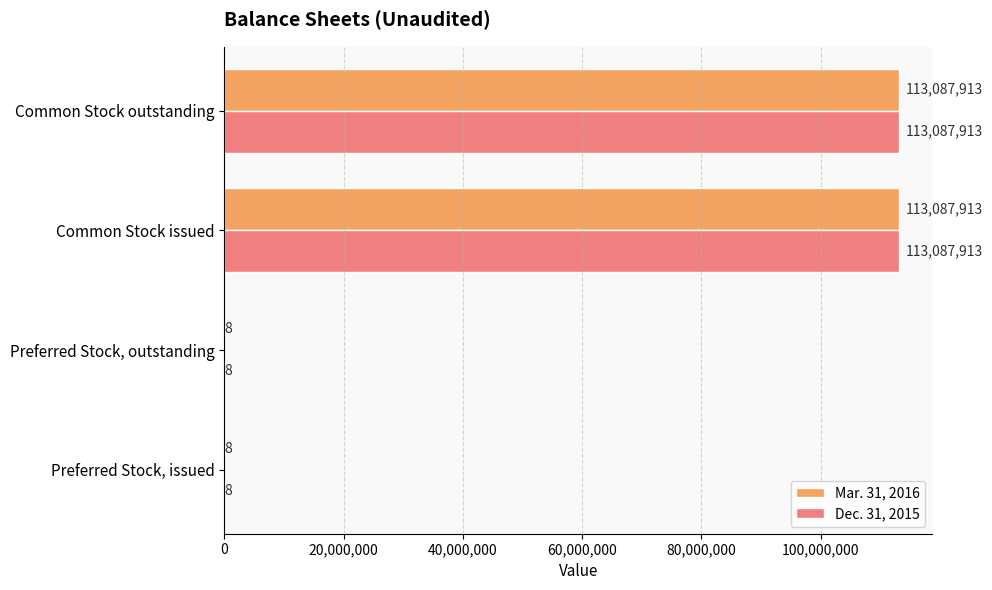

What is the approximate value of Mar. 31, 2016 at Common Stock issued, to the nearest 100?

113087900